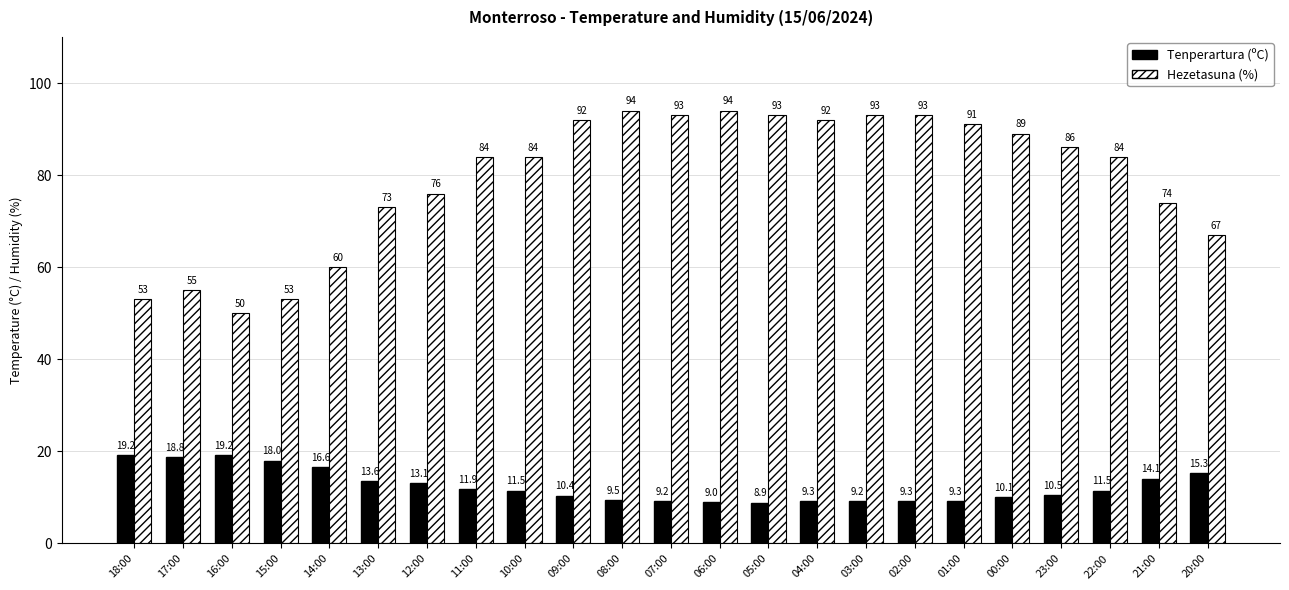

Which series changed the most between 13:00 and 10:00?

Hezetasuna (%)